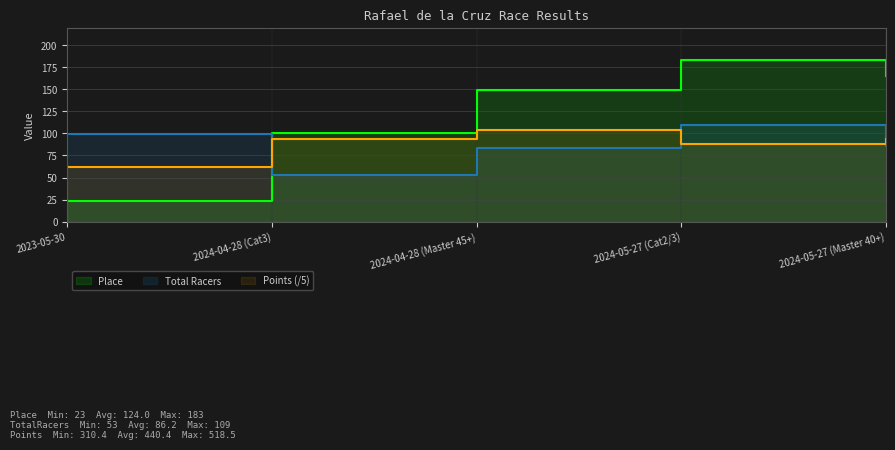

True or false: Points has more than 0 points higher than both neighbors.

True